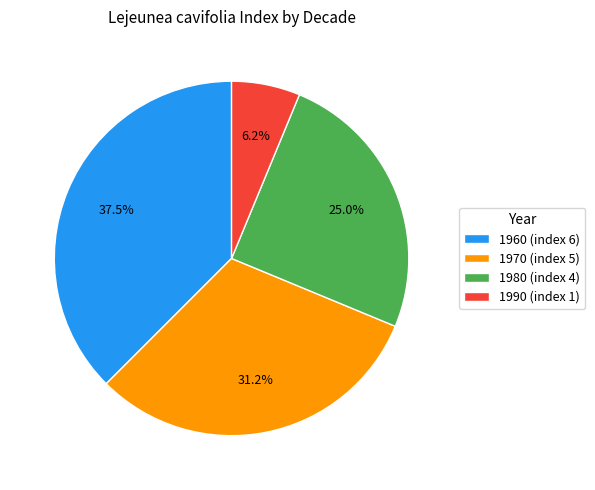

How much of the chart is everything except 1980?

75.0%